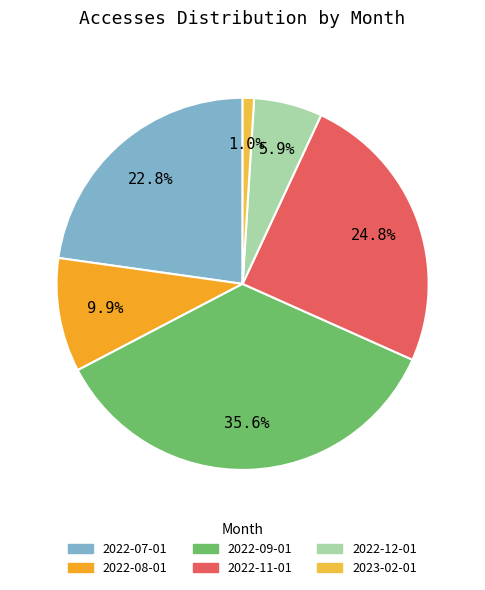

Which slice is the largest?

2022-09-01